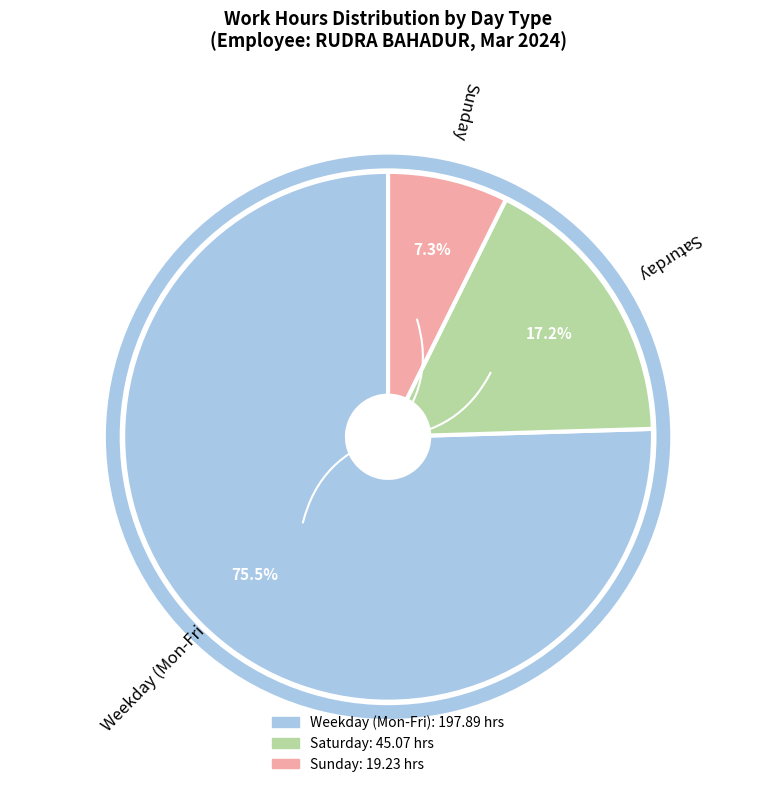

Does any single category account for the majority?

Yes